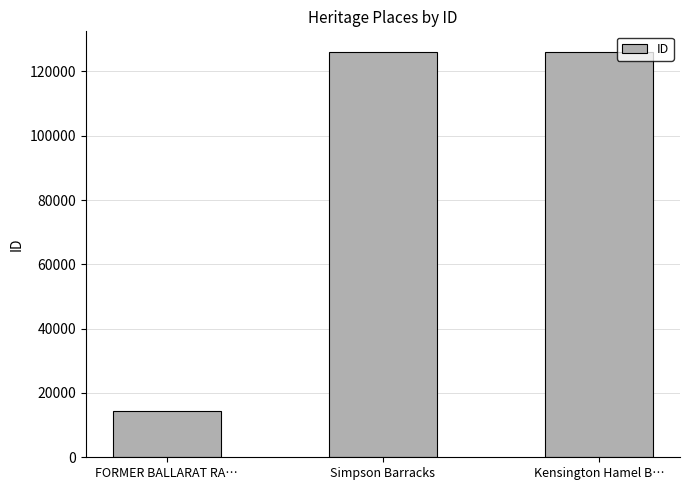

What is the change in value from FORMER BALLARAT RA… to Kensington Hamel B…?

+111907